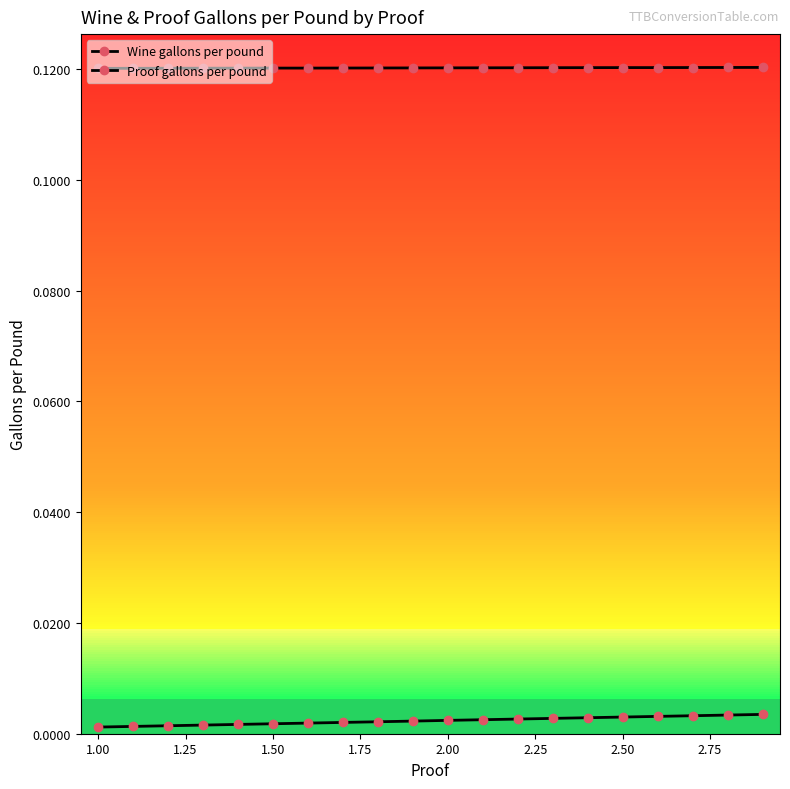

How many categories are shown in the chart?

20